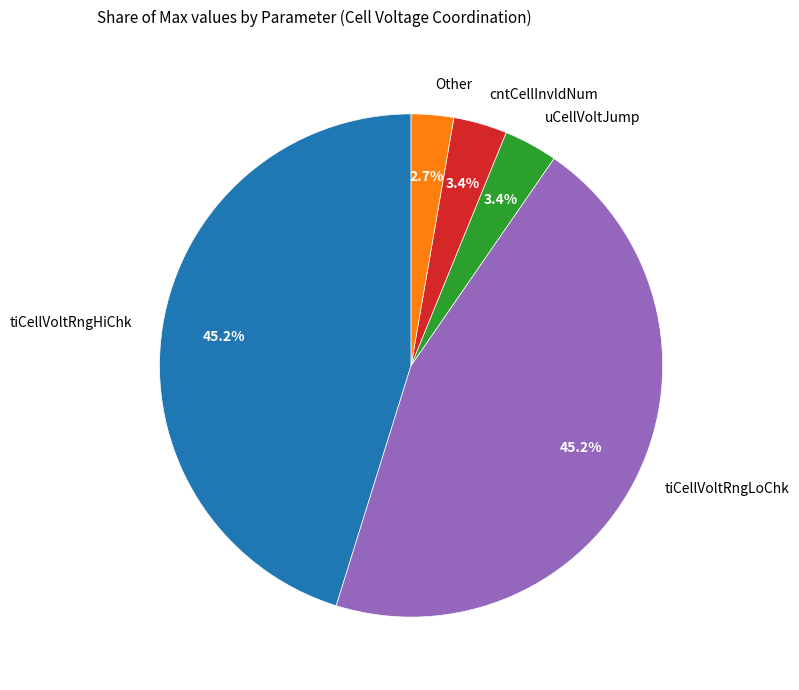

Is there any slice that represents more than half of the pie?

No